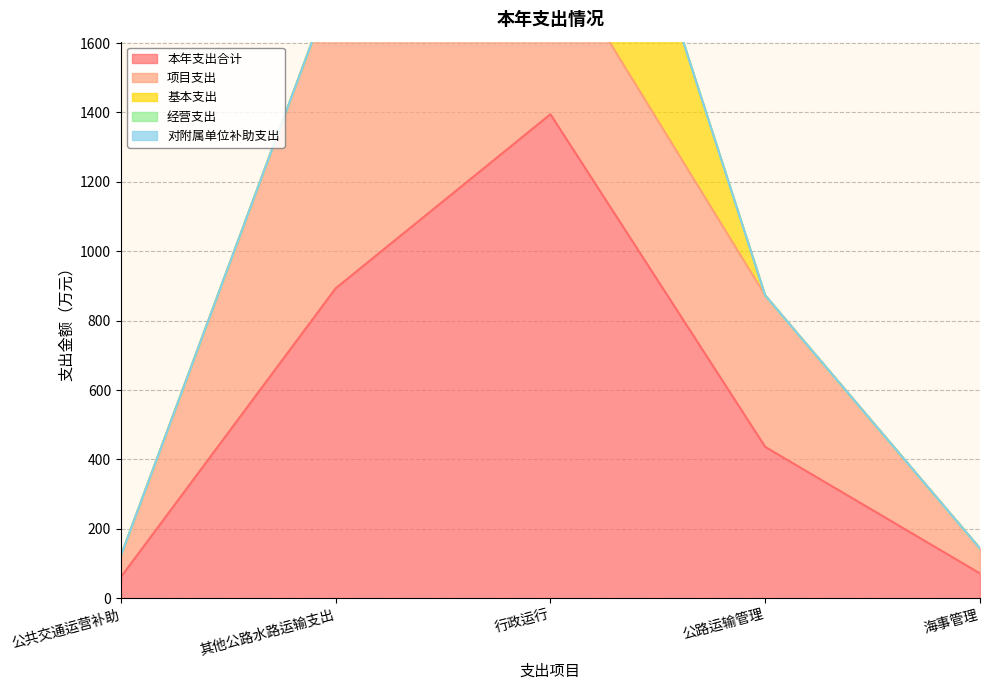

Reading right to left, list all the values displayed in this chart.

本年支出合计: 71.7	436.3	1394.8	893.2	61.0
项目支出: 71.7	436.3	485.5	893.2	61.0
基本支出: 0.0	0.0	909.3	0.0	0.0
经营支出: 0.0	0.0	0.0	0.0	0.0
对附属单位补助支出: 0.0	0.0	0.0	0.0	0.0